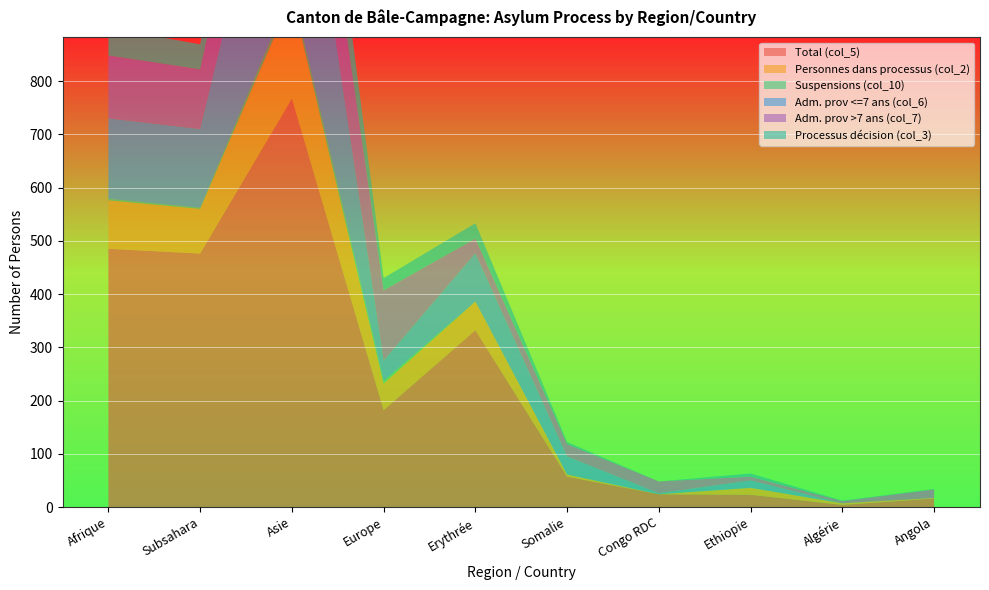

Reading left to right, list all the values displayed in this chart.

Total (col_5): 485	476	767	182	332	57	24	23	4	16
Personnes dans processus (col_2): 91	84	192	50	54	4	0	13	3	1
Suspensions (col_10): 3	2	14	5	0	0	0	0	0	0
Adm. prov <=7 ans (col_6): 151	148	454	38	91	34	2	14	0	0
Adm. prov >7 ans (col_7): 118	112	167	132	27	23	22	7	4	16
Processus décision (col_3): 52	47	162	23	29	4	0	6	1	1